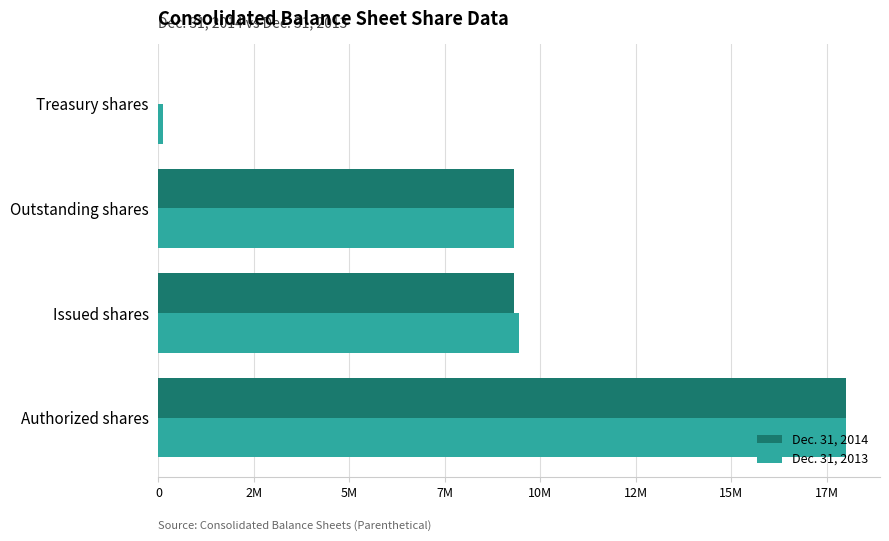

What are all the series names shown in the legend?

Dec. 31, 2014, Dec. 31, 2013